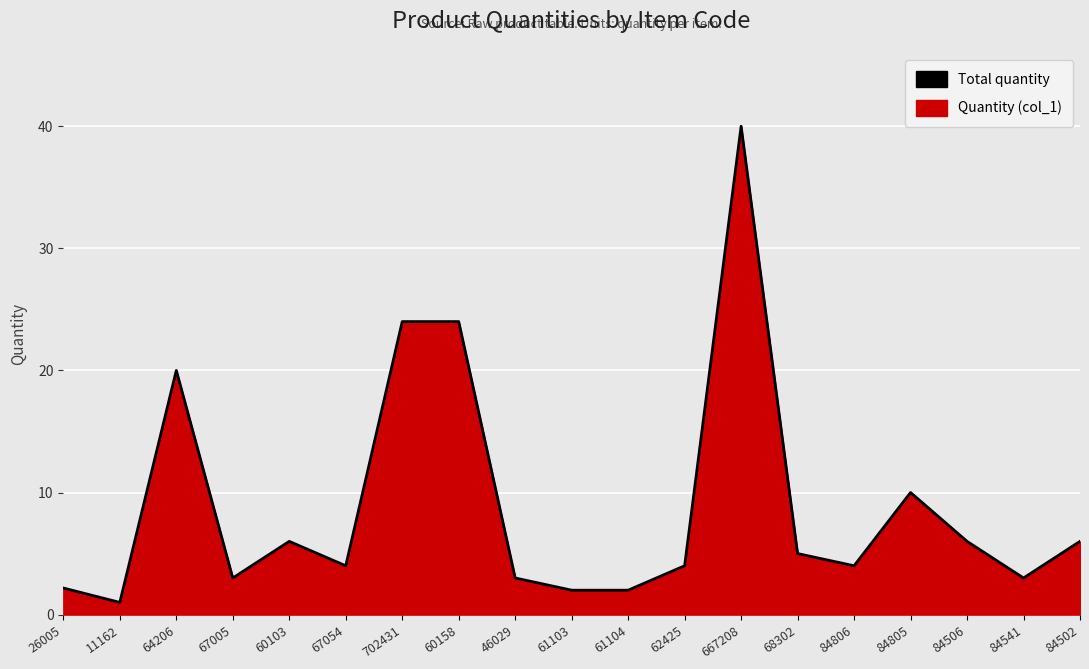

What position from the right is 84506?

3